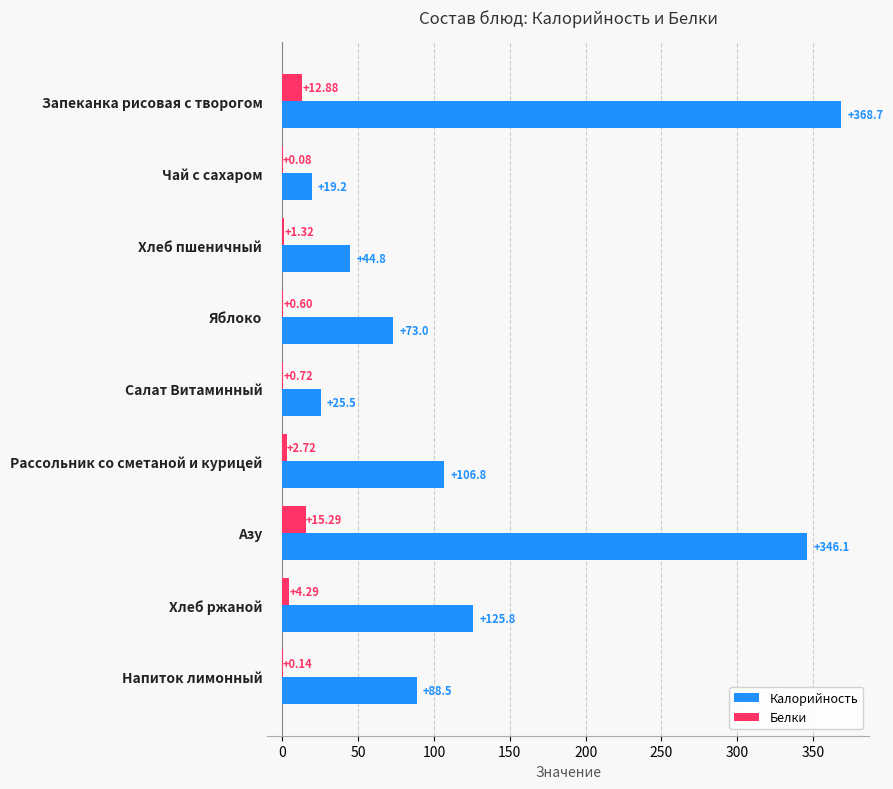

Where is Калорийность nearest to the value 193?

Хлеб ржаной